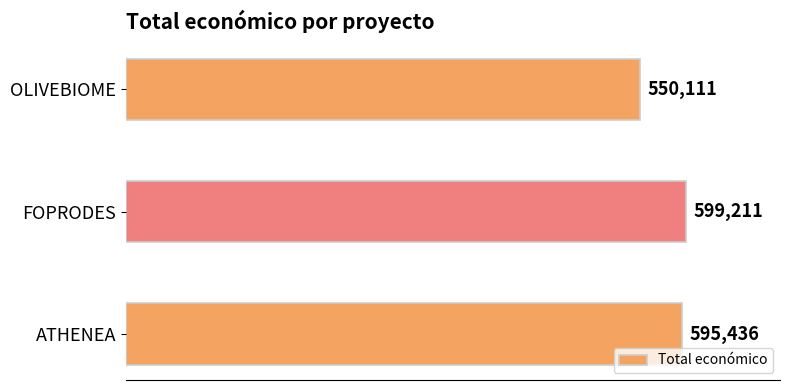

Does the chart contain stacked bars?

No